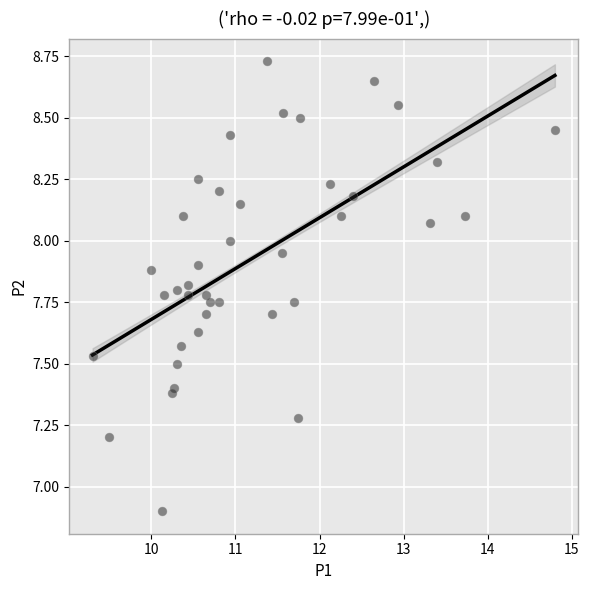

What Y value in the scatter plot is closest to 7?

6.9